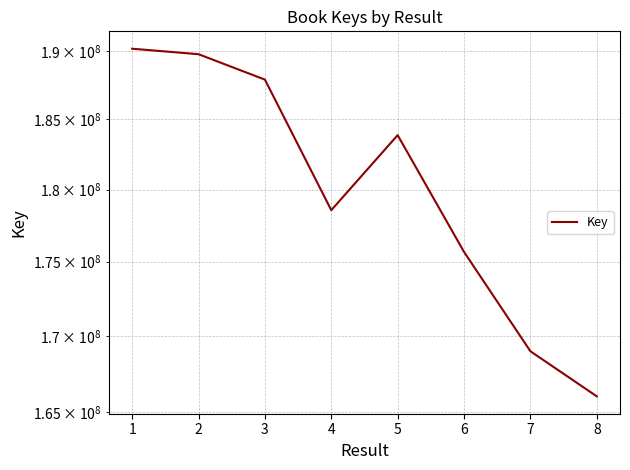

How many points are higher than both their immediate neighbors (excluding endpoints)?

1